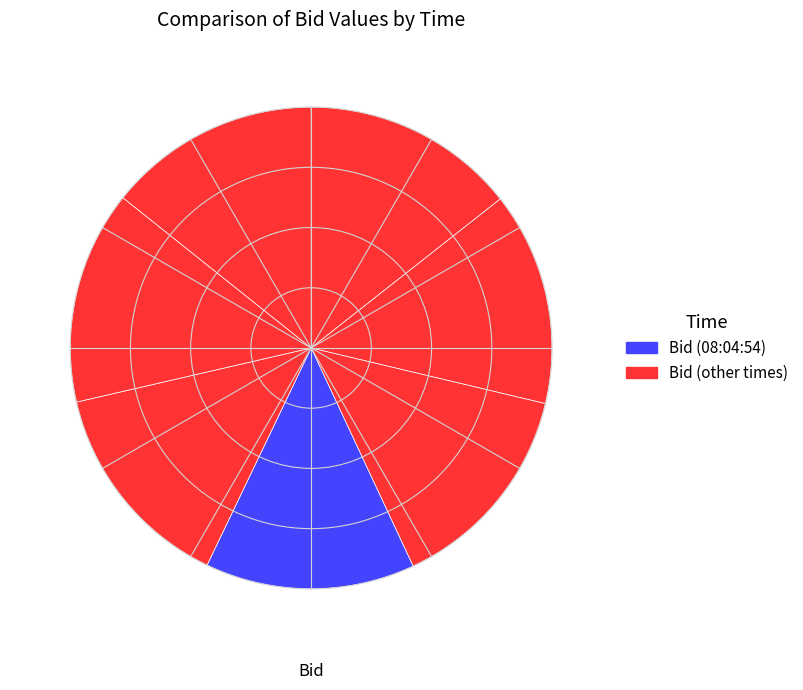

To the nearest percent, what is the average slice percentage?

14%